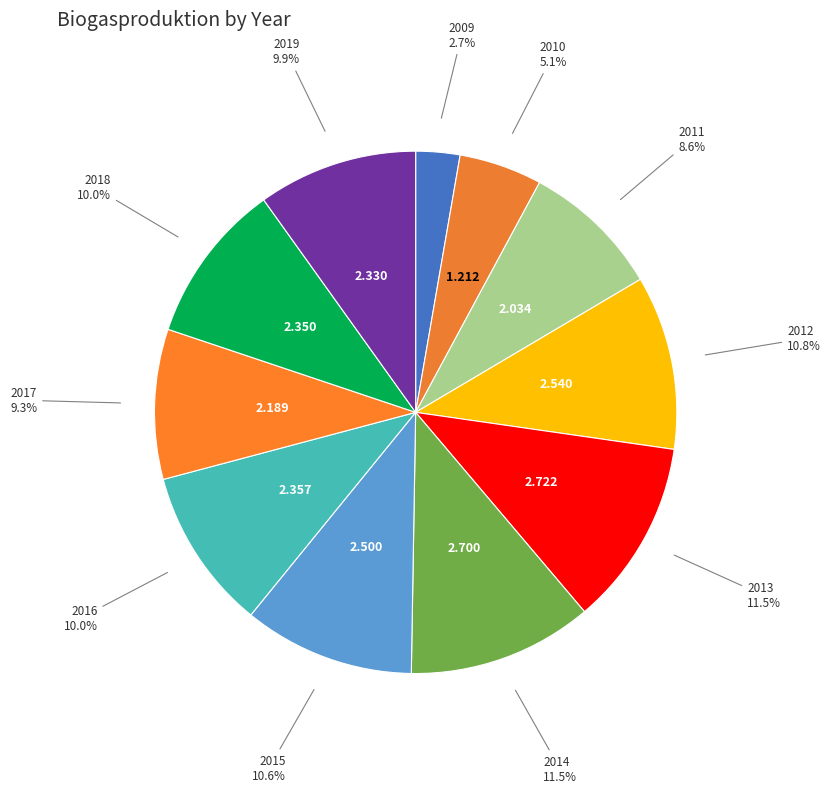

Which has a higher value, 2017 or 2009?

2017